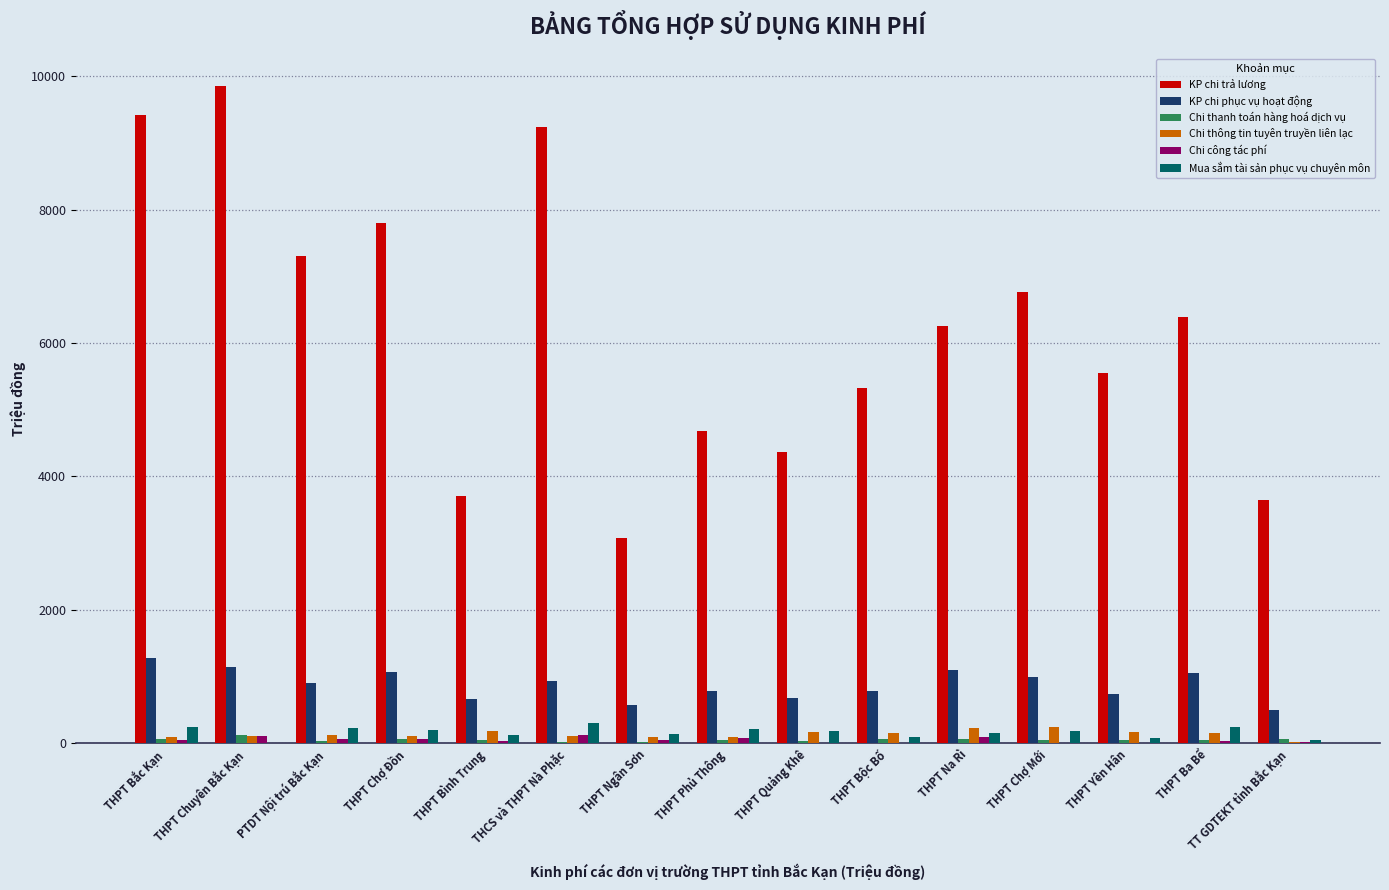

How many values in the Chi công tác phí series exceed 50?

8